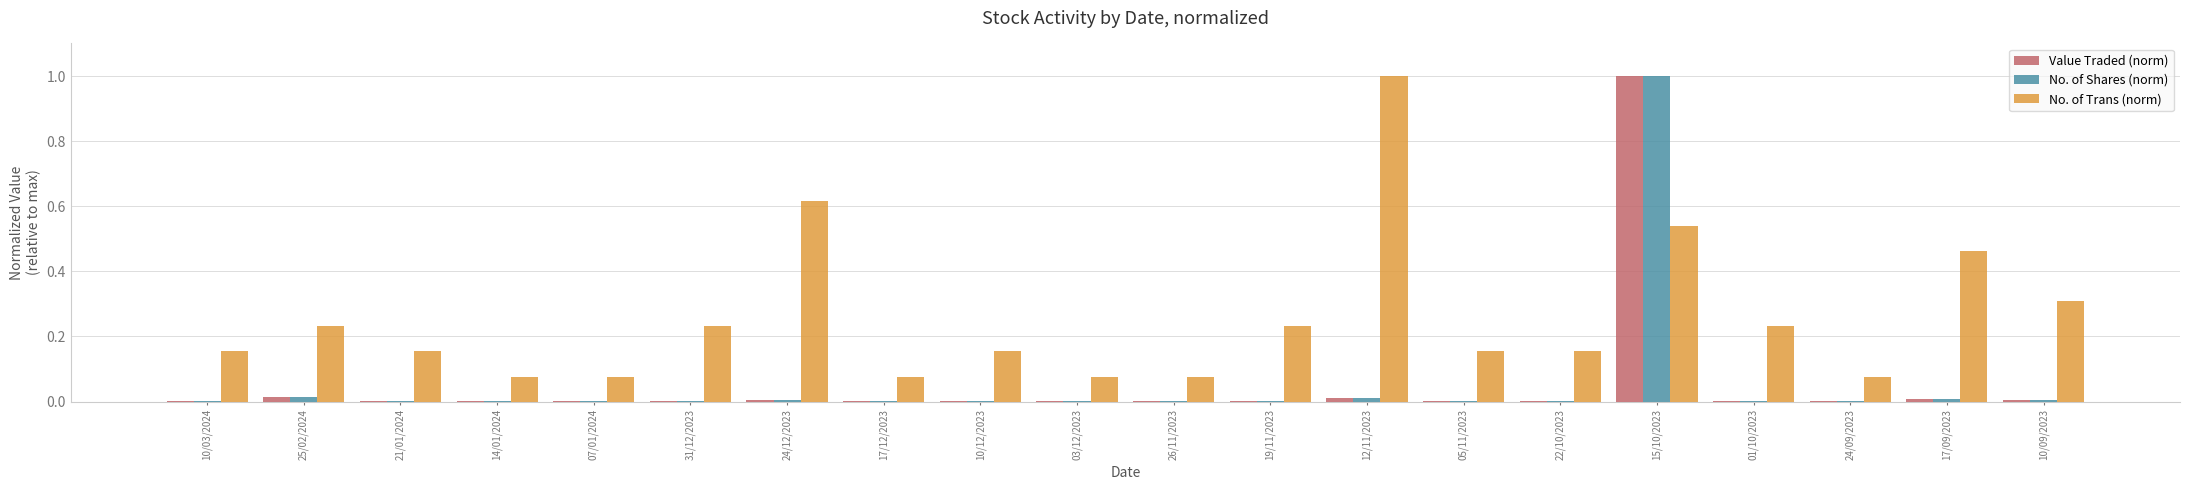

Is the value of Value Traded (norm) at 19/11/2023 greater than the value of No. of Trans (norm) at 12/11/2023?

No